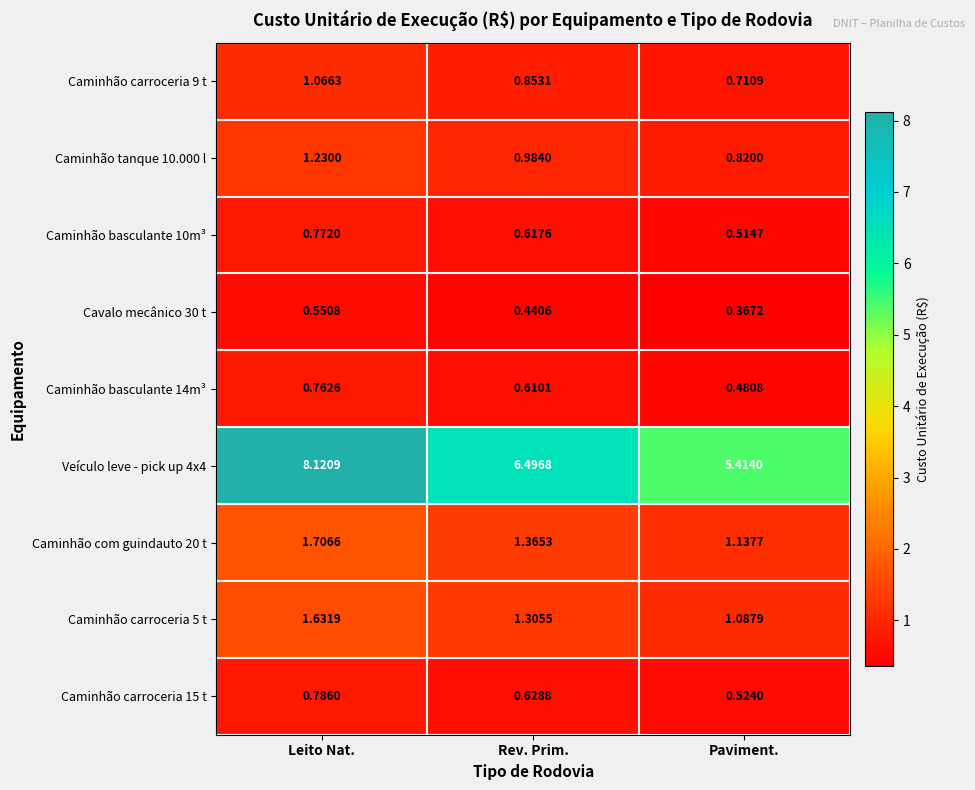

List the labels in order of Caminhão basculante 10m³ value, smallest first.

Paviment., Rev. Prim., Leito Nat.